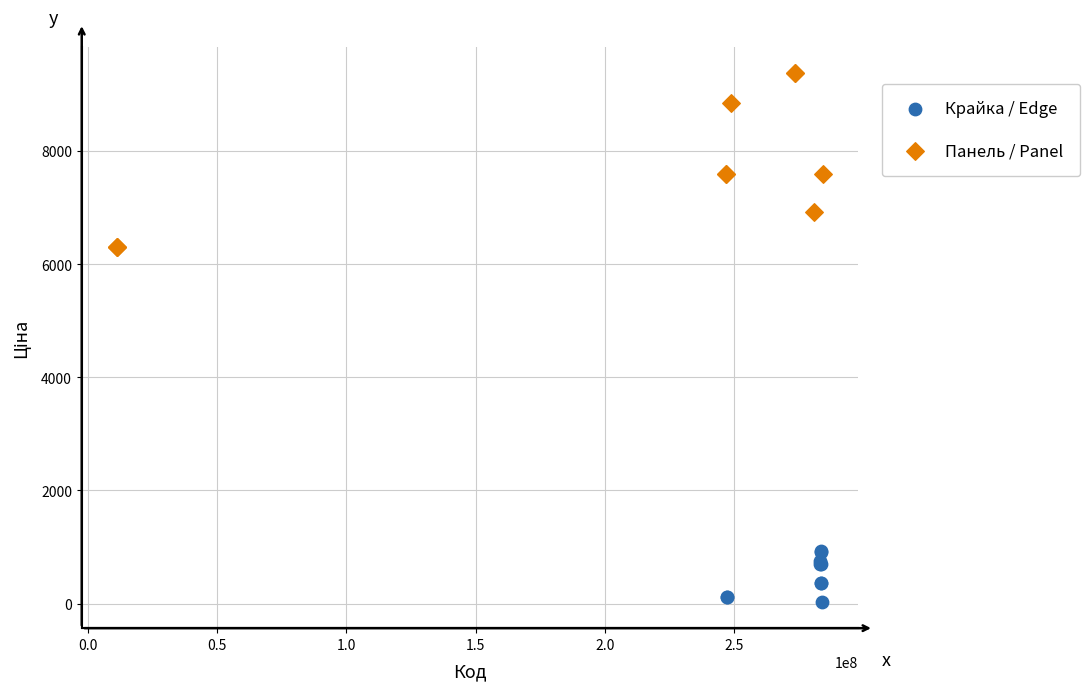

Which series contains the highest Y value?

Панель / Panel